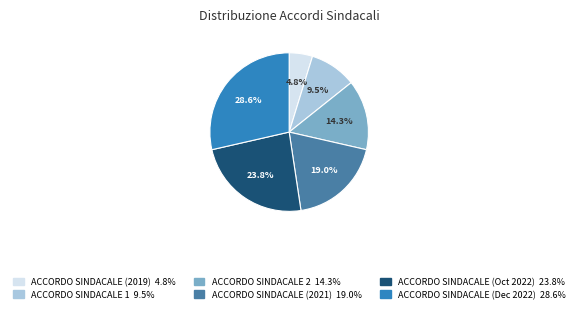

Does any single category account for the majority?

No